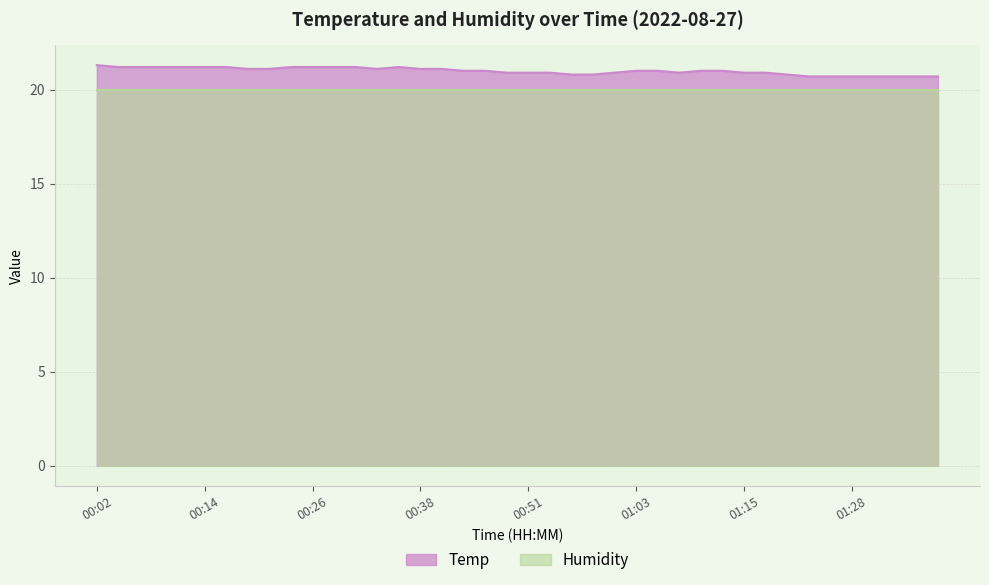

Does the chart display data point markers on the line(s)?

No